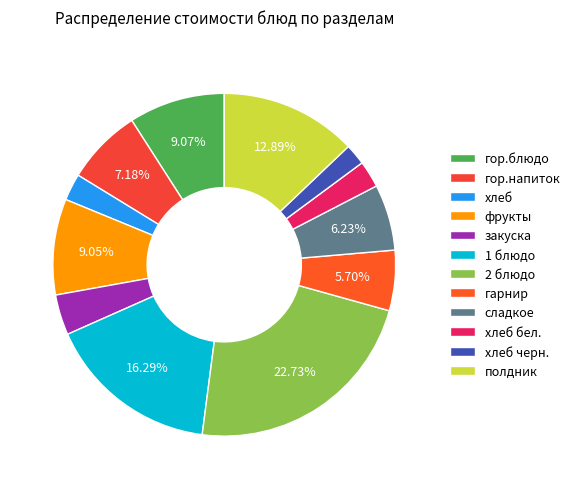

Approximately how many times larger is the value at хлеб черн. compared to гор.напиток?

0.3